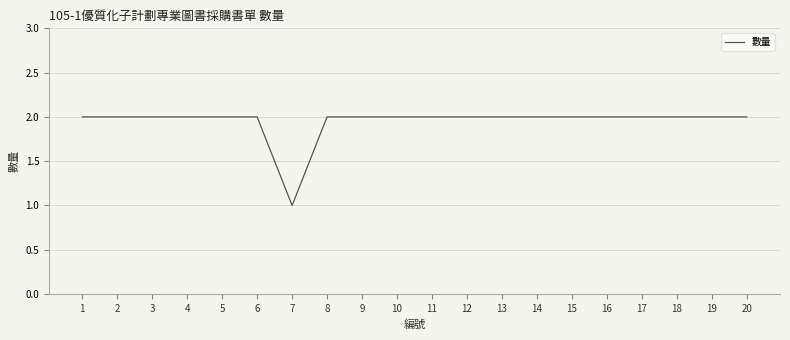

What is the smallest value displayed?

1